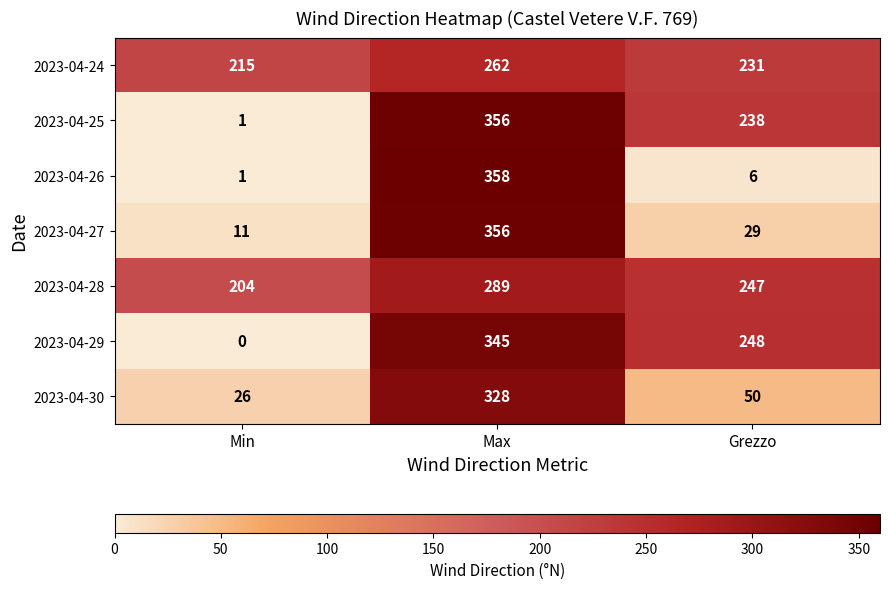

Which series changed the most between Min and Grezzo?

2023-04-29